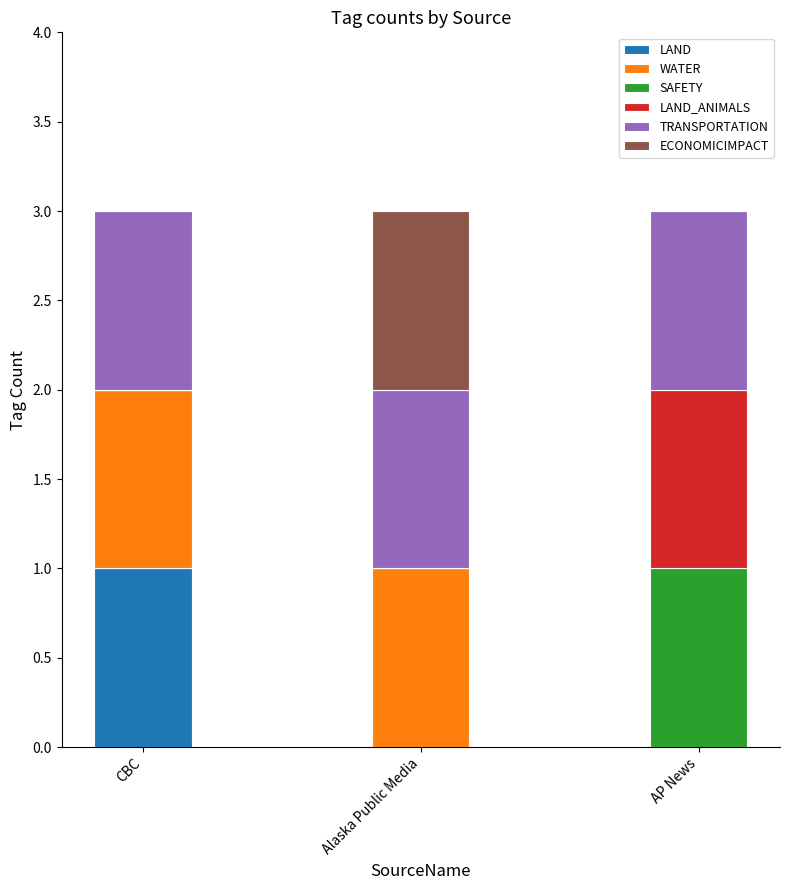

At which label does LAND reach its peak?

CBC